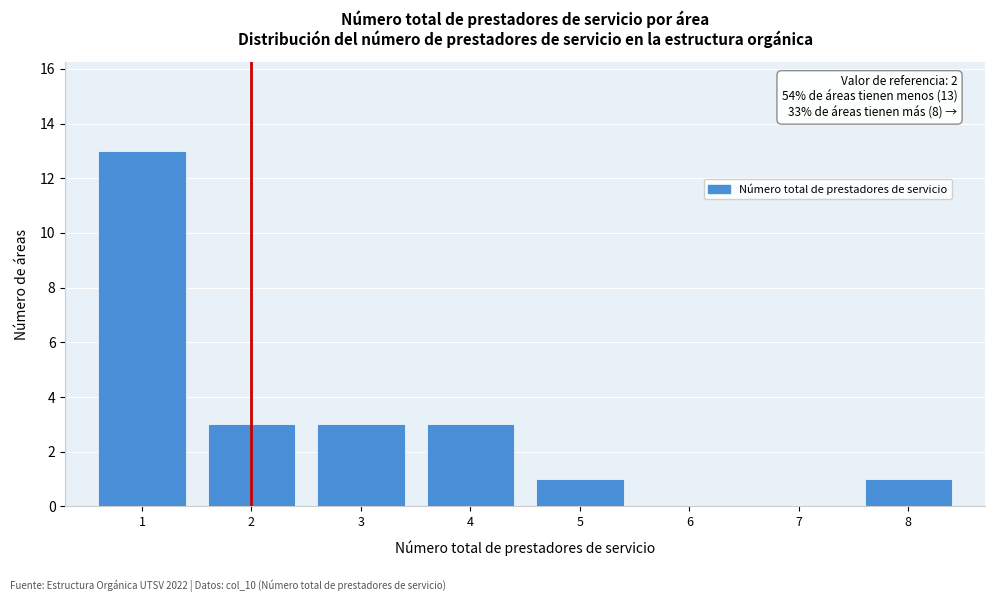

Which range on the x-axis has the tallest bar?

0.5 to 1.5